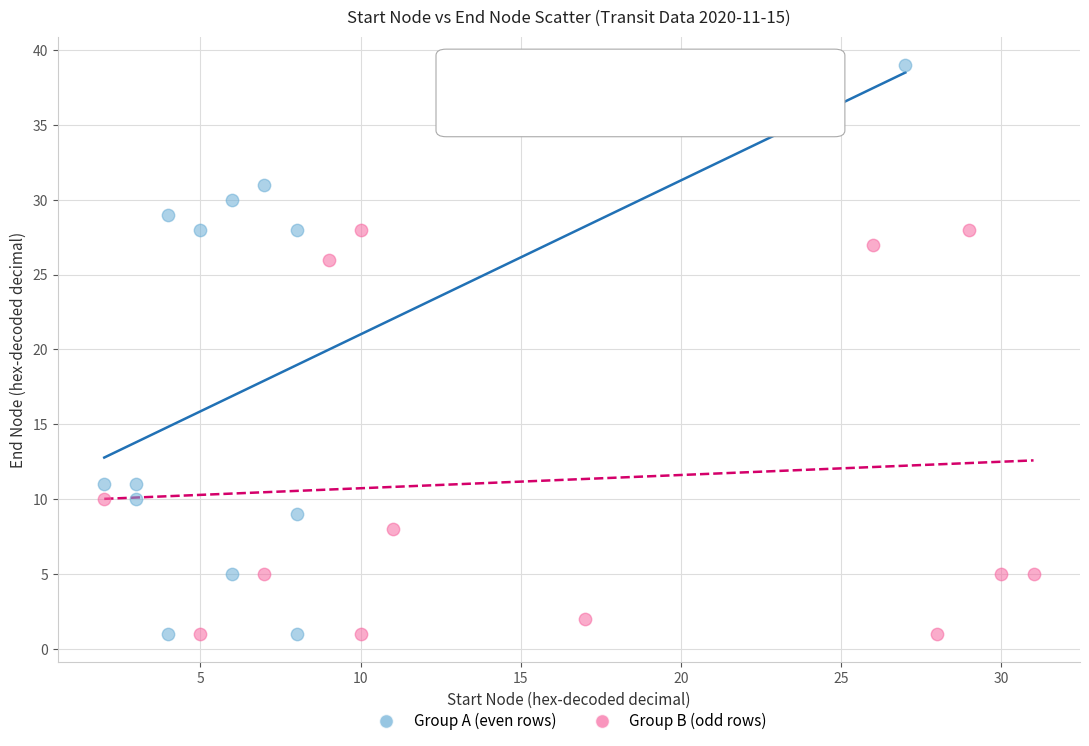

Which series reaches the maximum Y coordinate?

Group A (even rows)